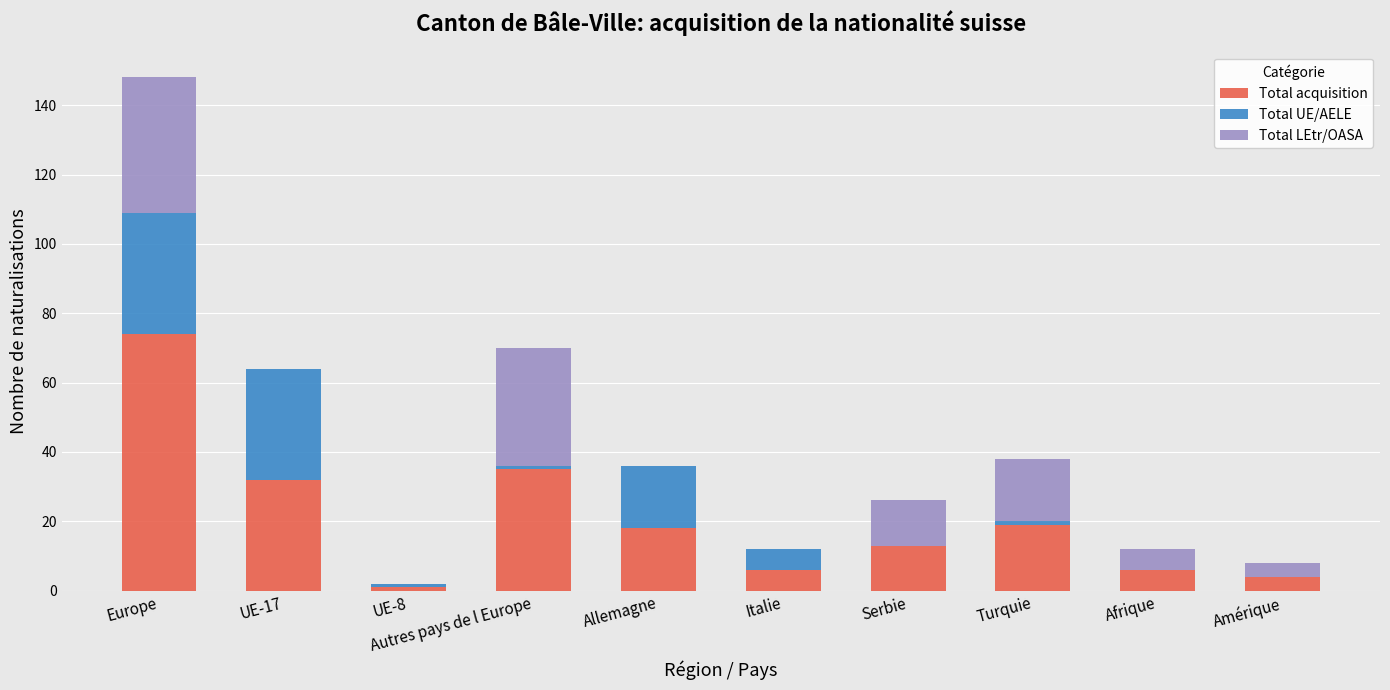

At which category is the sum across all series the highest?

Europe